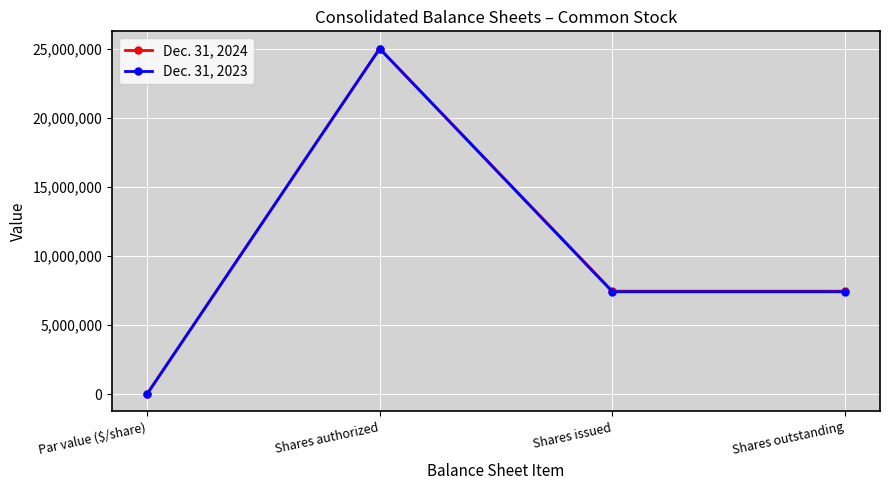

Between Shares authorized and Shares outstanding, which is larger?

Shares authorized